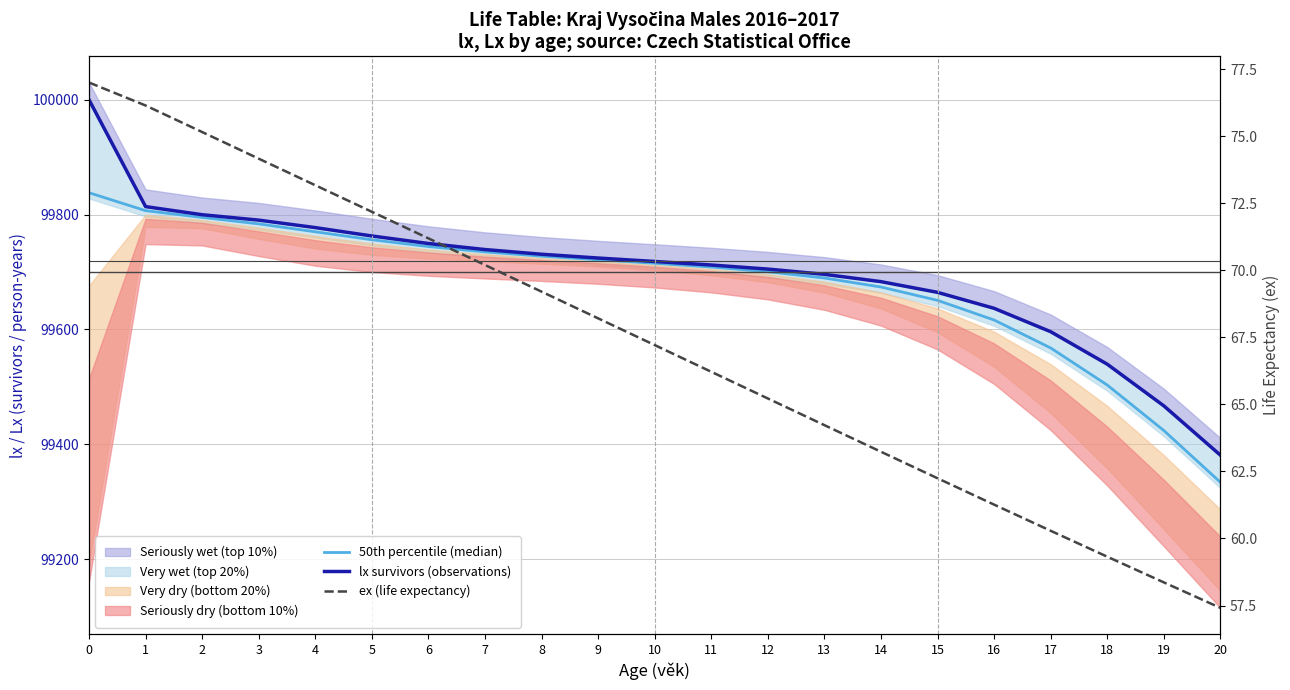

True or false: ex (life expectancy) and 50th percentile (median) cross at least once.

False